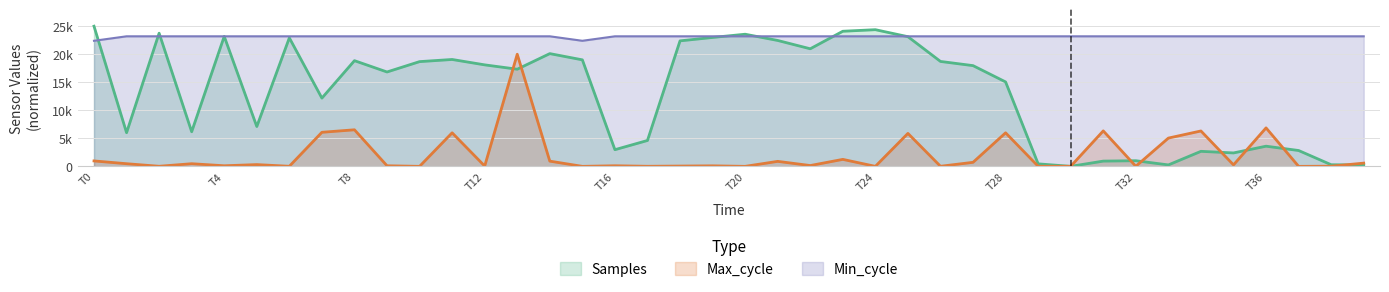

What are all the series names shown in the legend?

Samples, Max_cycle, Min_cycle